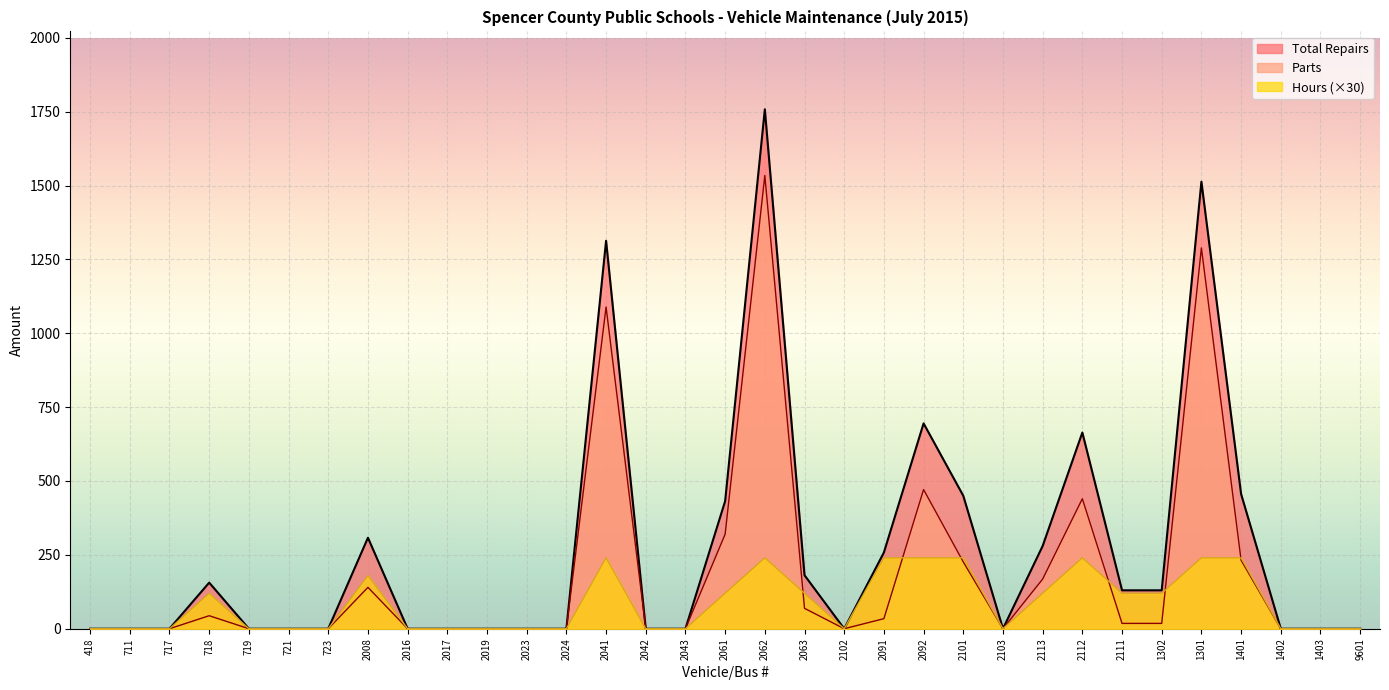

What is the average value of the Hours series?

85